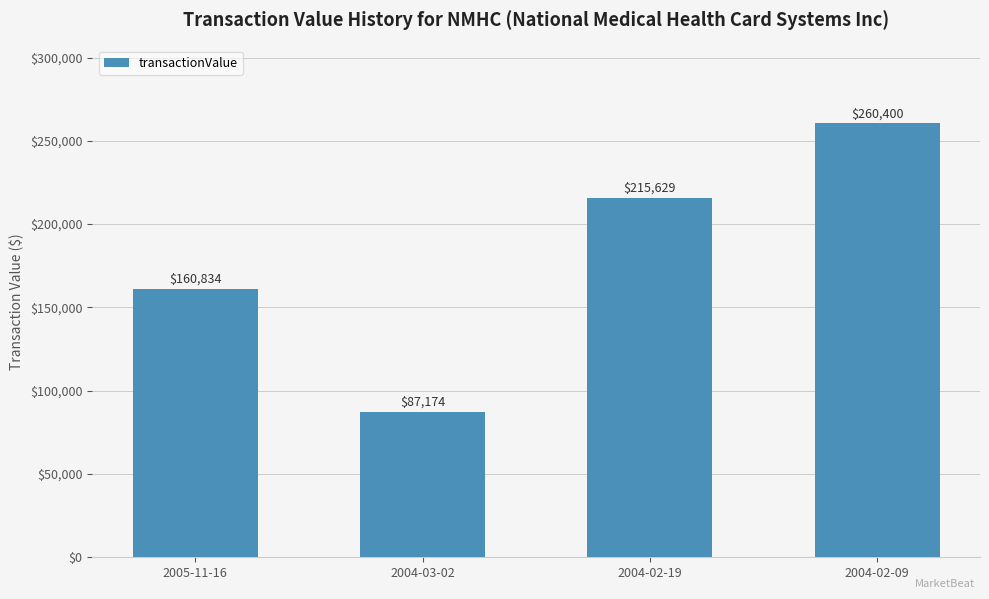

Approximately how many times larger is the value at 2004-03-02 compared to 2005-11-16?

0.5